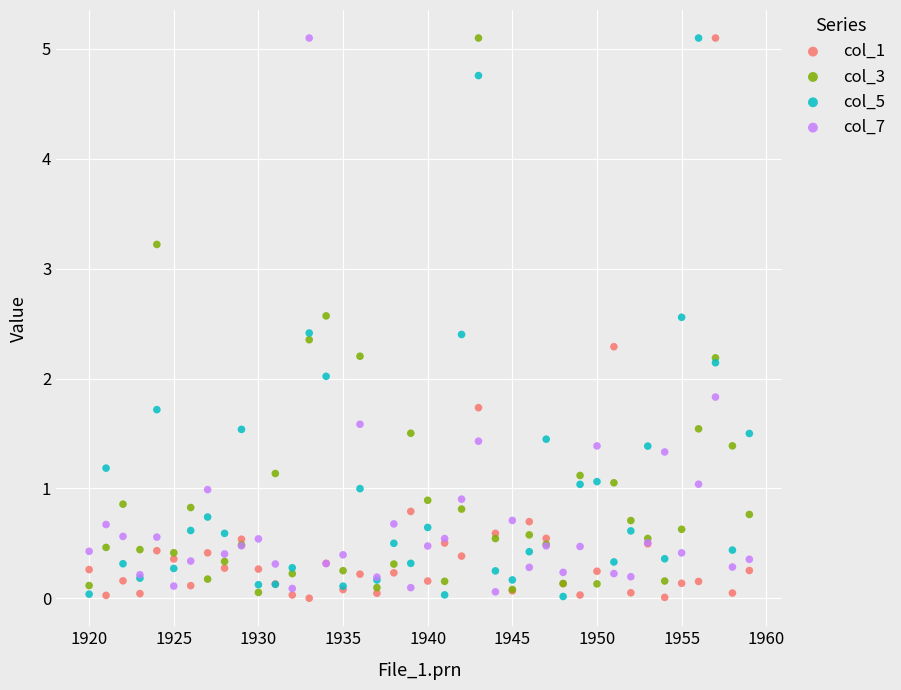

What are all the series names shown in the legend?

col_1, col_3, col_5, col_7